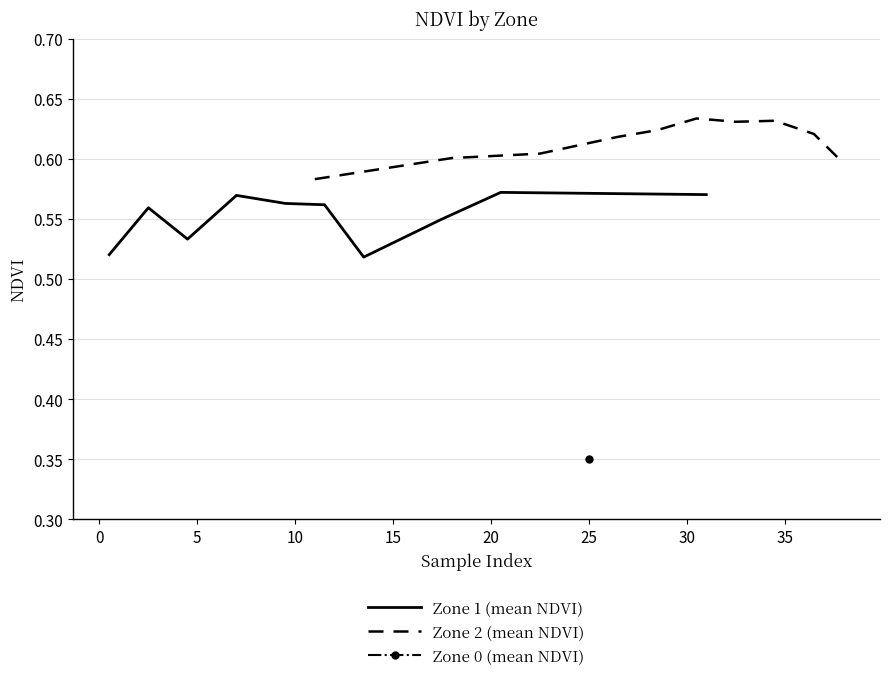

The value of Zone 1 (mean NDVI) at 0 is 1.0. True or false?

False